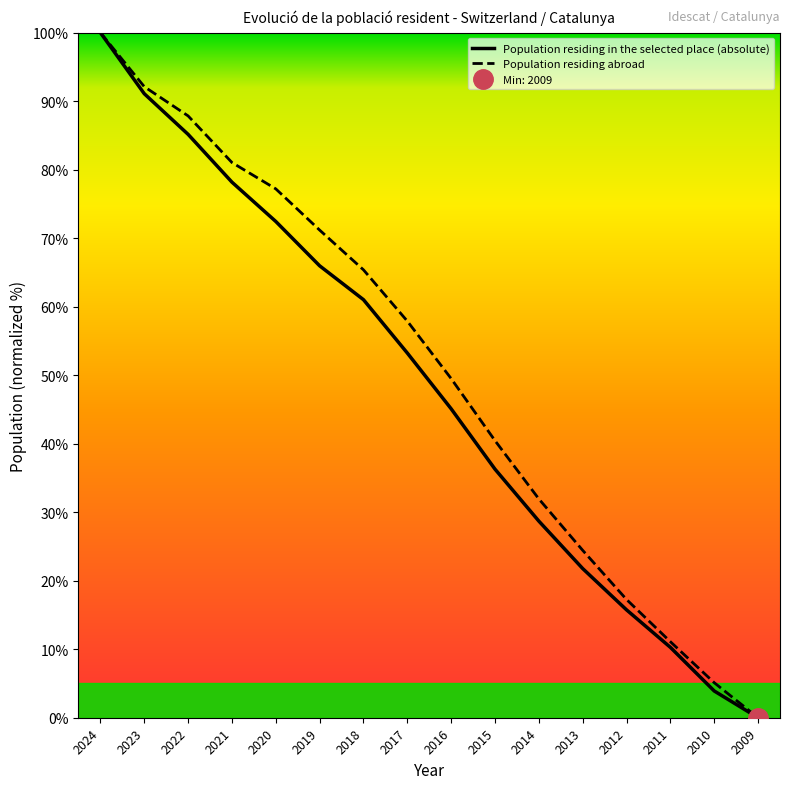

At which label does Population residing in the selected place (absolute) first exceed 53?

2024